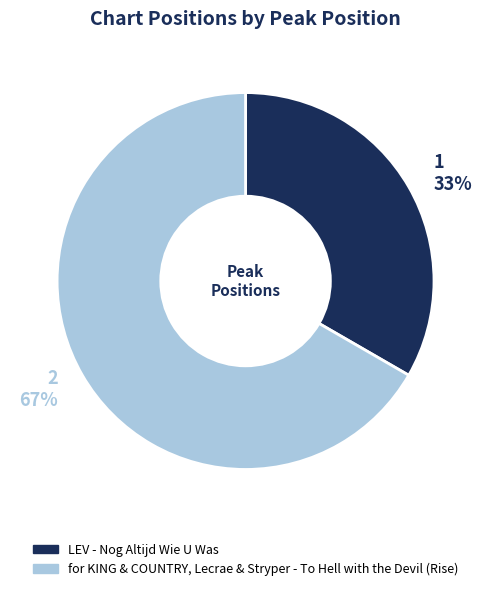

Is there a majority slice in this chart?

Yes